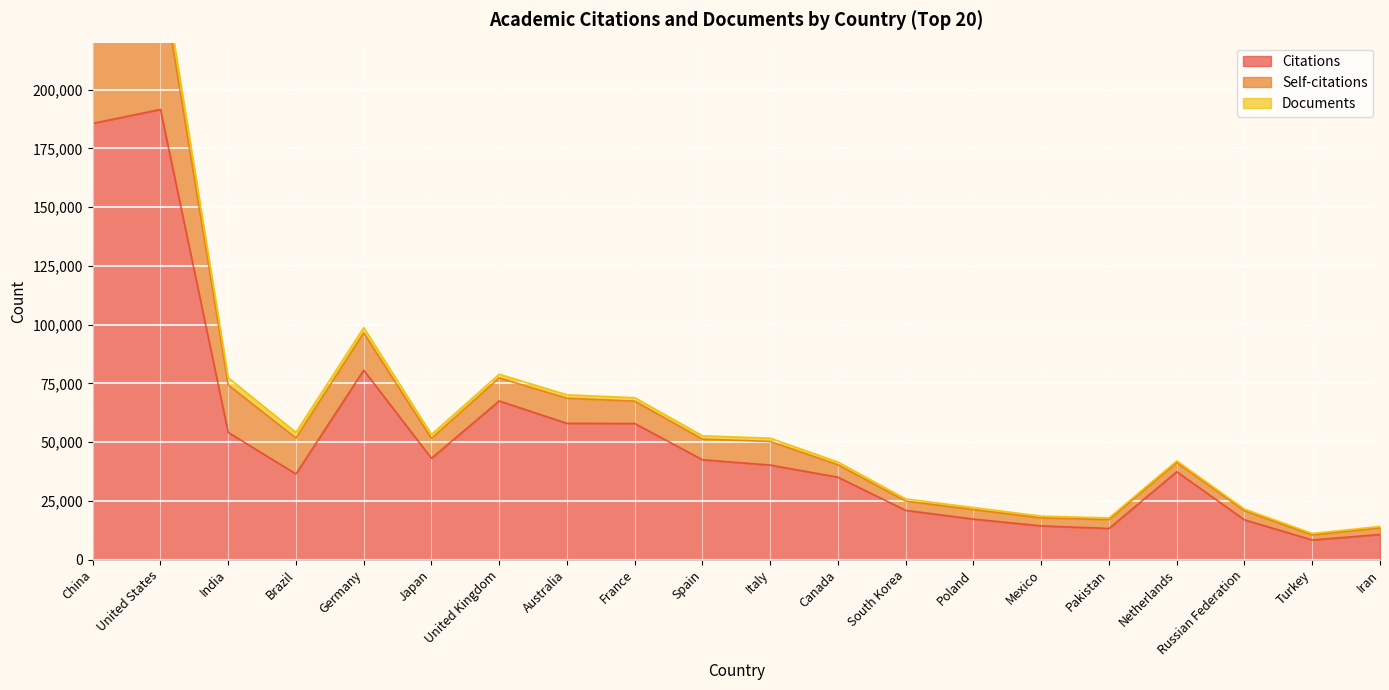

Rank the categories by Self-citations value from highest to lowest.

China, United States, India, Germany, Brazil, Australia, Italy, United Kingdom, France, Spain, Japan, Canada, Poland, South Korea, Netherlands, Russian Federation, Pakistan, Mexico, Iran, Turkey